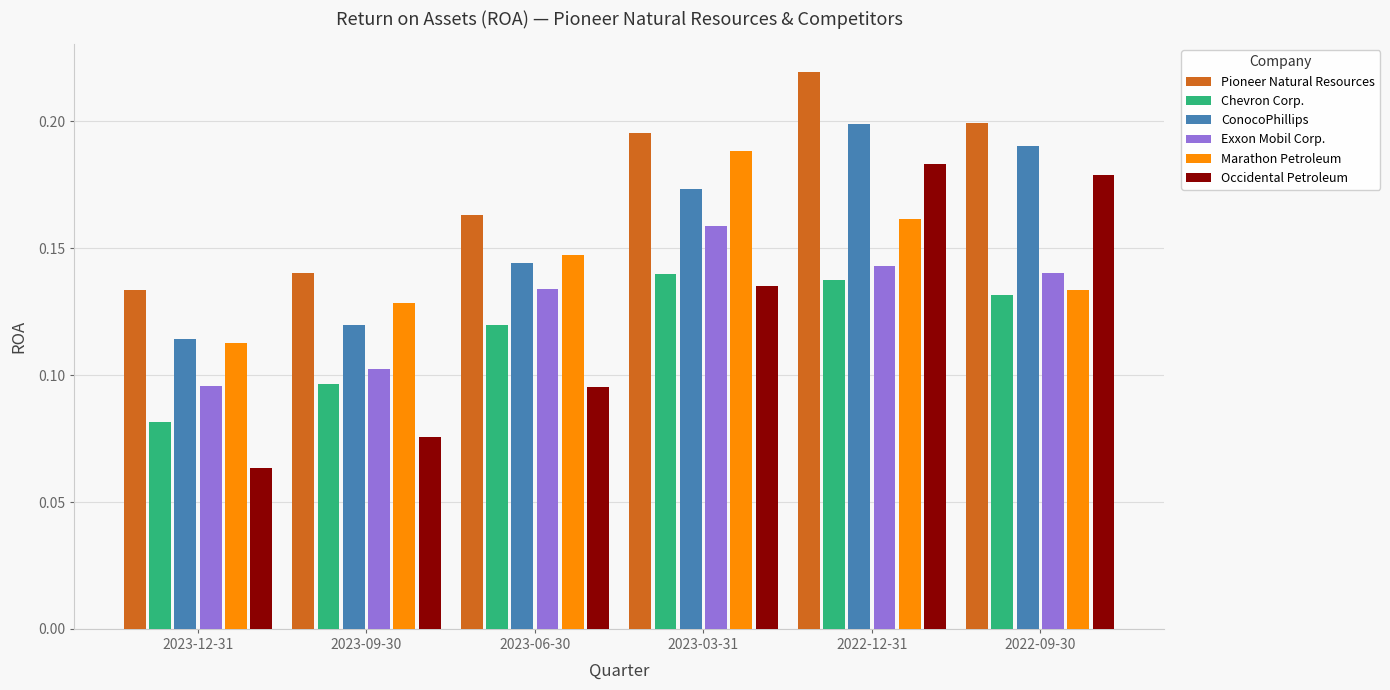

How many bars are there in total?

36